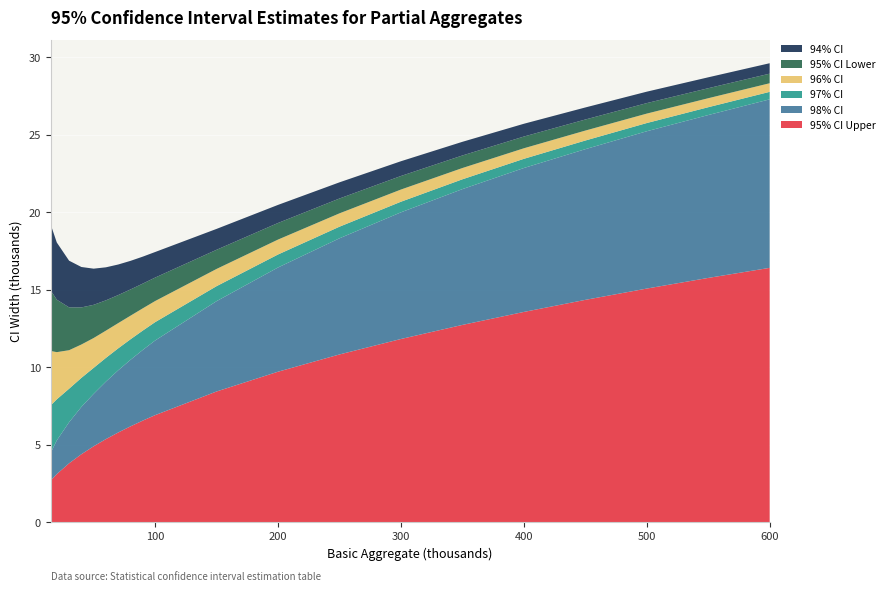

What is the highest value of the 95% CI Upper series?

16.4